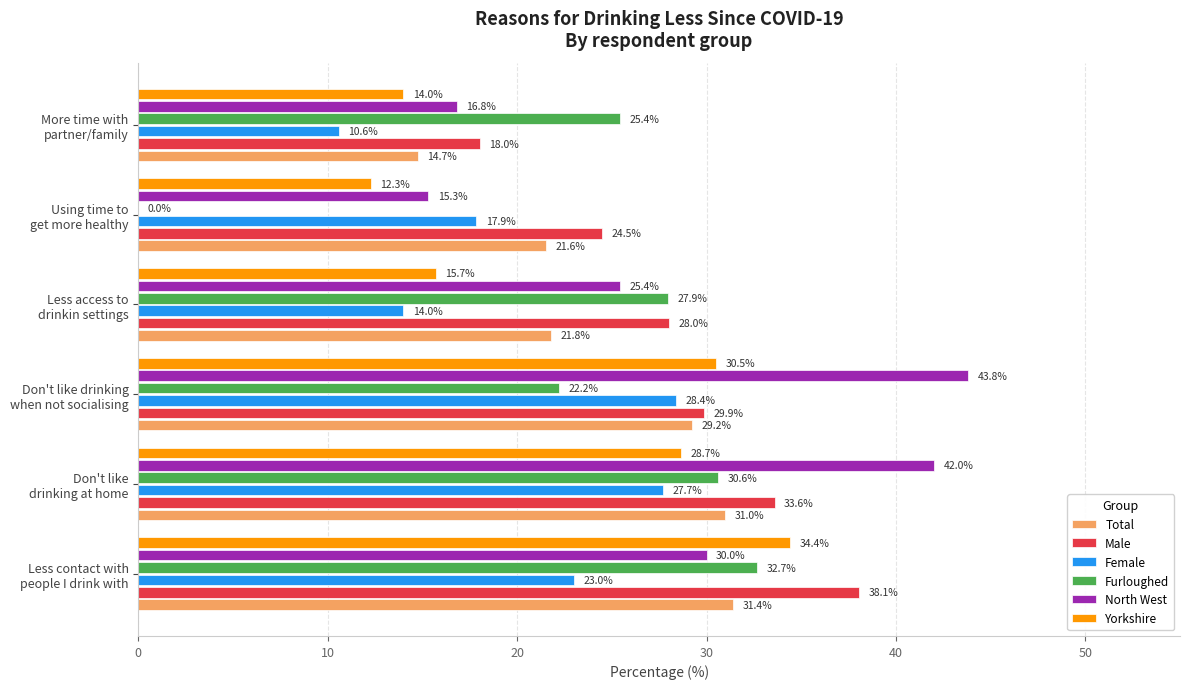

Which series has the largest total across all categories?

North West